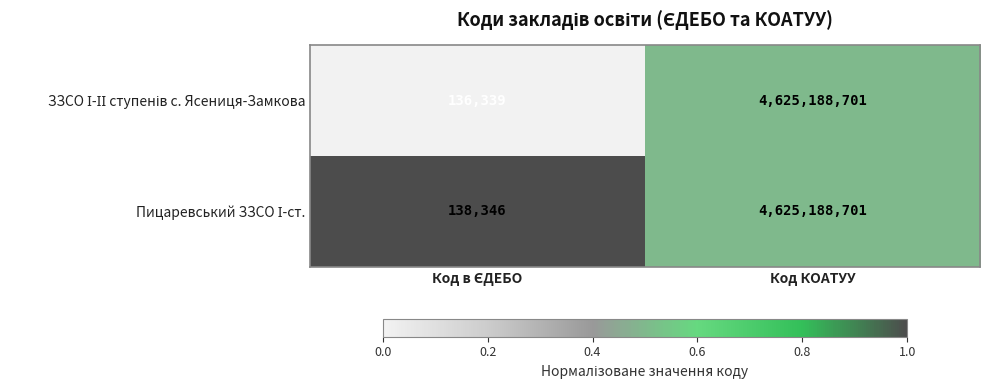

What is the greatest value displayed?

4625188701